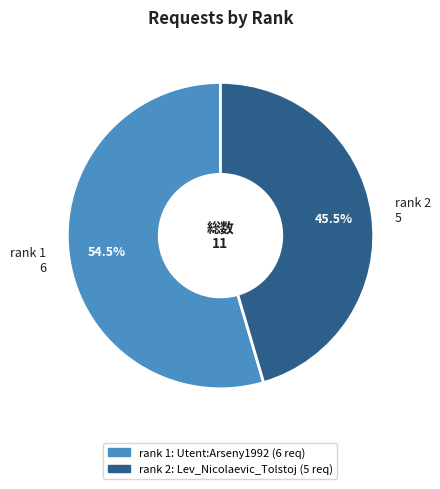

Is there any slice that represents more than half of the pie?

Yes